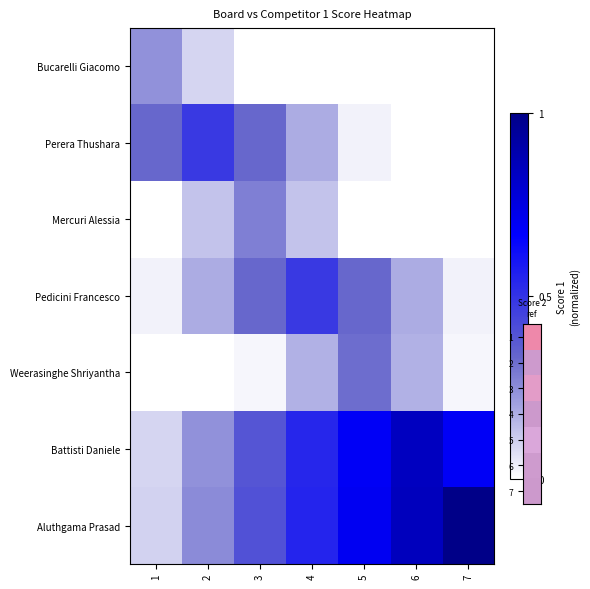

Reading left to right, what are all the values shown in this chart?

Bucarelli Giacomo: 1=0.2	2=0.1	3=0.0	4=0.0	5=0.0	6=0.0	7=0.0
Perera Thushara: 1=0.3	2=0.5	3=0.3	4=0.2	5=0.0	6=0.0	7=0.0
Mercuri Alessia: 1=0.0	2=0.1	3=0.3	4=0.1	5=0.0	6=0.0	7=0.0
Pedicini Francesco: 1=0.0	2=0.2	3=0.3	4=0.5	5=0.3	6=0.2	7=0.0
Weerasinghe Shriyantha: 1=0.0	2=0.0	3=0.0	4=0.2	5=0.3	6=0.2	7=0.0
Battisti Daniele: 1=0.1	2=0.2	3=0.4	4=0.5	5=0.7	6=0.8	7=0.7
Aluthgama Prasad: 1=0.1	2=0.2	3=0.4	4=0.6	5=0.7	6=0.8	7=1.0